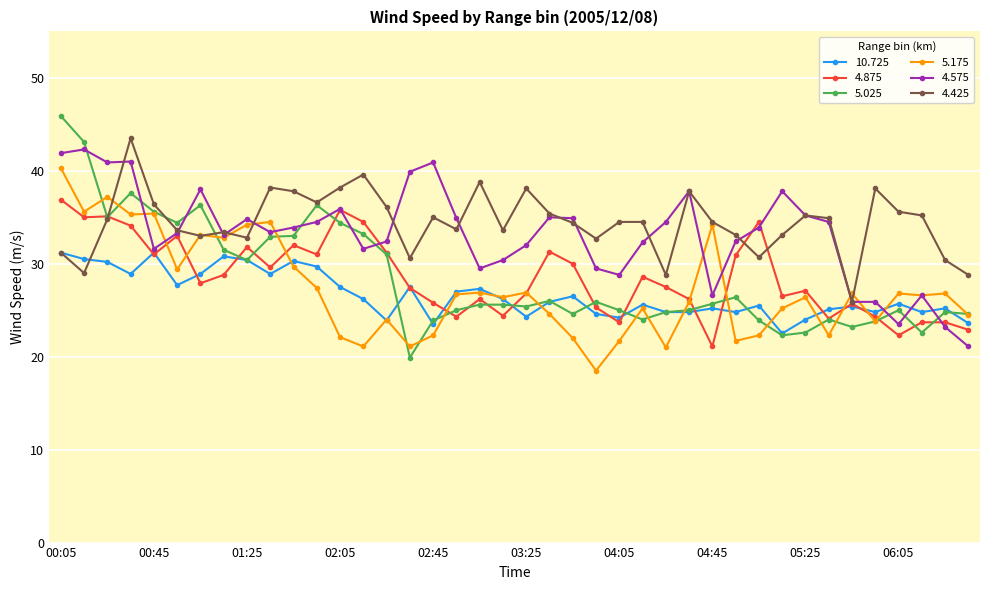

How many lines are shown in the chart?

6